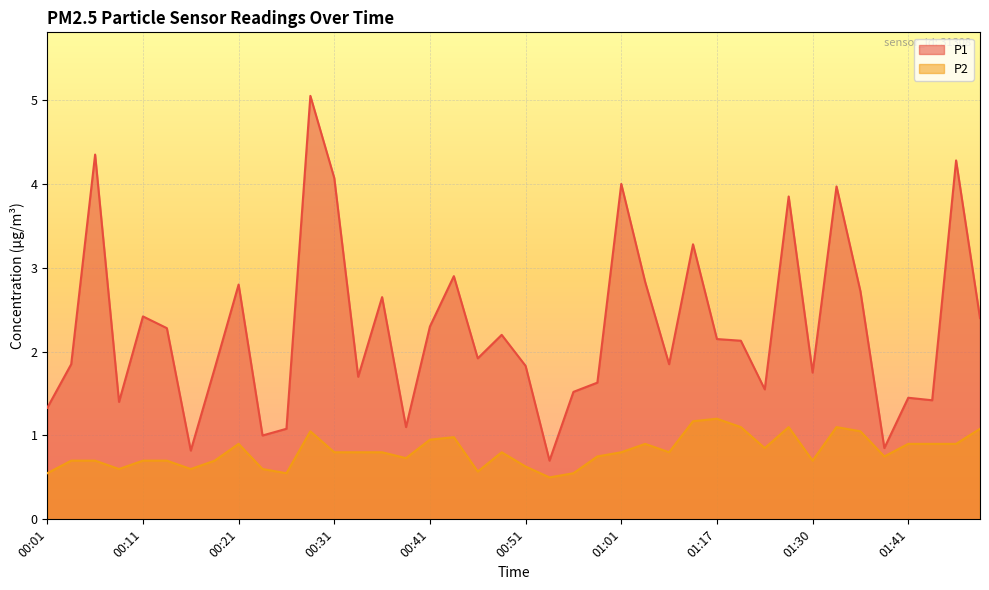

Reading left to right, what are all the values shown in this chart?

P1: 1.3	1.9	4.3	1.4	2.4	2.3	0.8	1.8	2.8	1.0	1.1	5.0	4.1	1.7	2.6	1.1	2.3	2.9	1.9	2.2	1.8	0.7	1.5	1.6	4.0	2.8	1.9	3.3	2.1	2.1	1.6	3.9	1.8	4.0	2.7	0.8	1.4	1.4	4.3	2.4
P2: 0.6	0.7	0.7	0.6	0.7	0.7	0.6	0.7	0.9	0.6	0.6	1.1	0.8	0.8	0.8	0.7	0.9	1.0	0.6	0.8	0.6	0.5	0.6	0.8	0.8	0.9	0.8	1.2	1.2	1.1	0.8	1.1	0.7	1.1	1.1	0.8	0.9	0.9	0.9	1.1